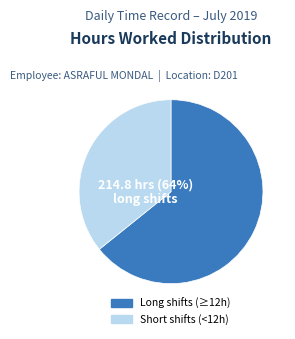

Is there a majority slice in this chart?

Yes